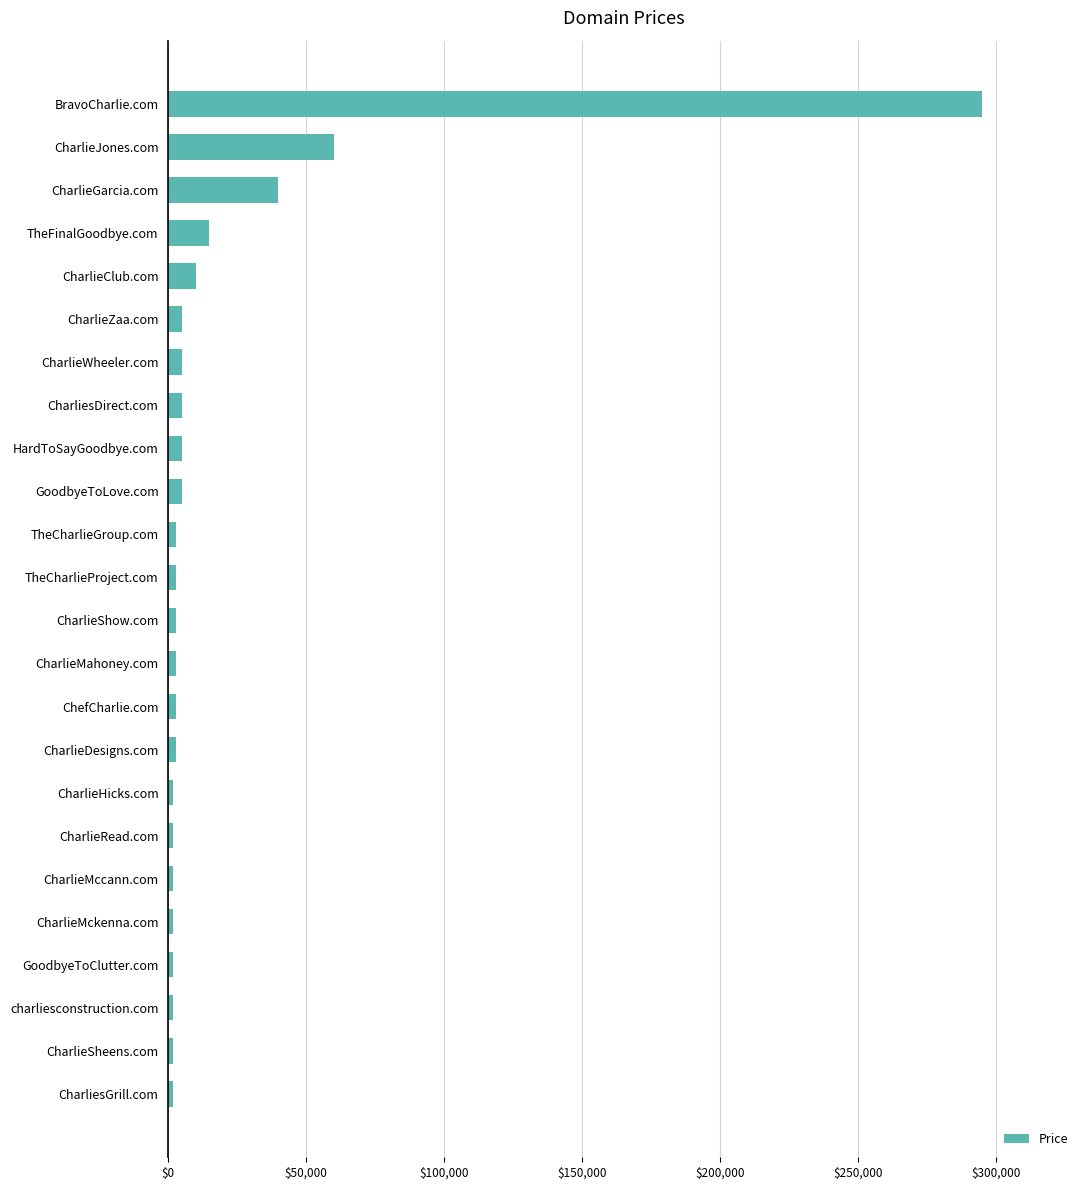

Which label corresponds to the largest value in the chart?

BravoCharlie.com